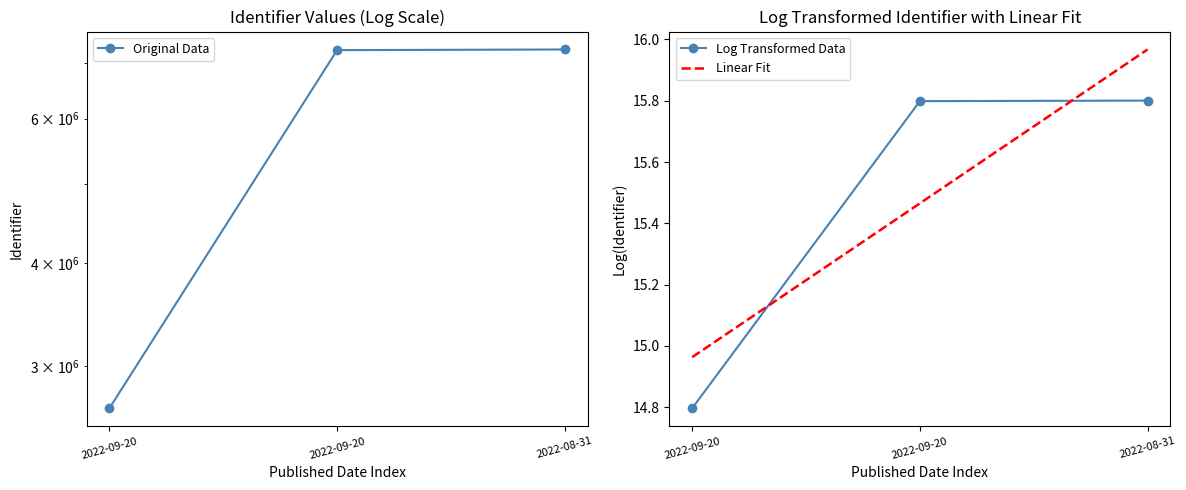

What is the minimum value for Original Data?

2666831.0